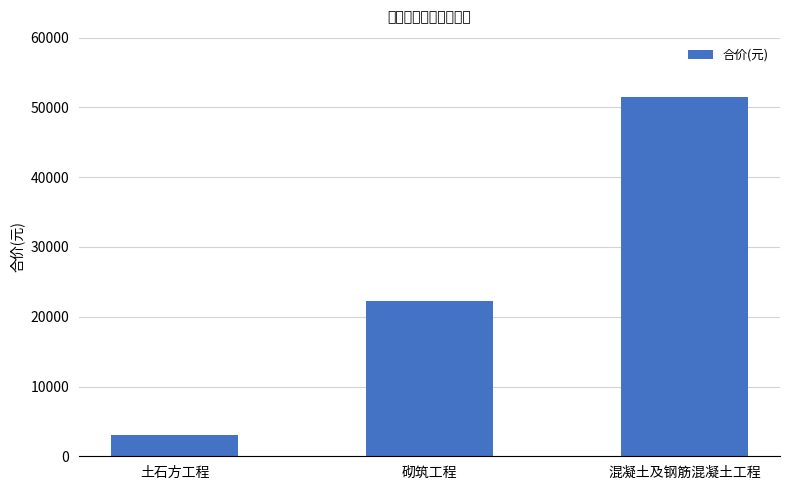

True or false: the data shows 74057.7 at 混凝土及钢筋混凝土工程.

False